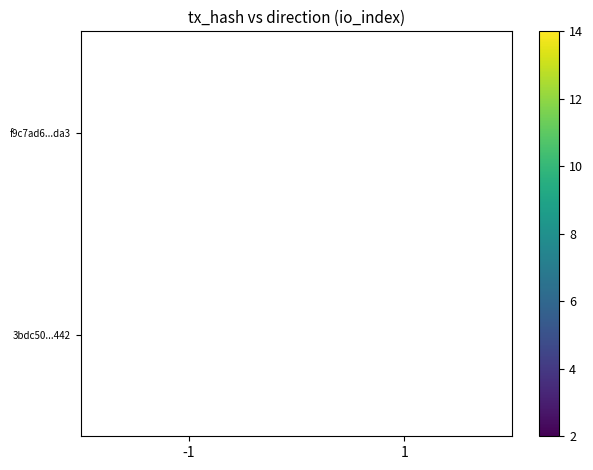

At how many categories does at least one series exceed 7?

1